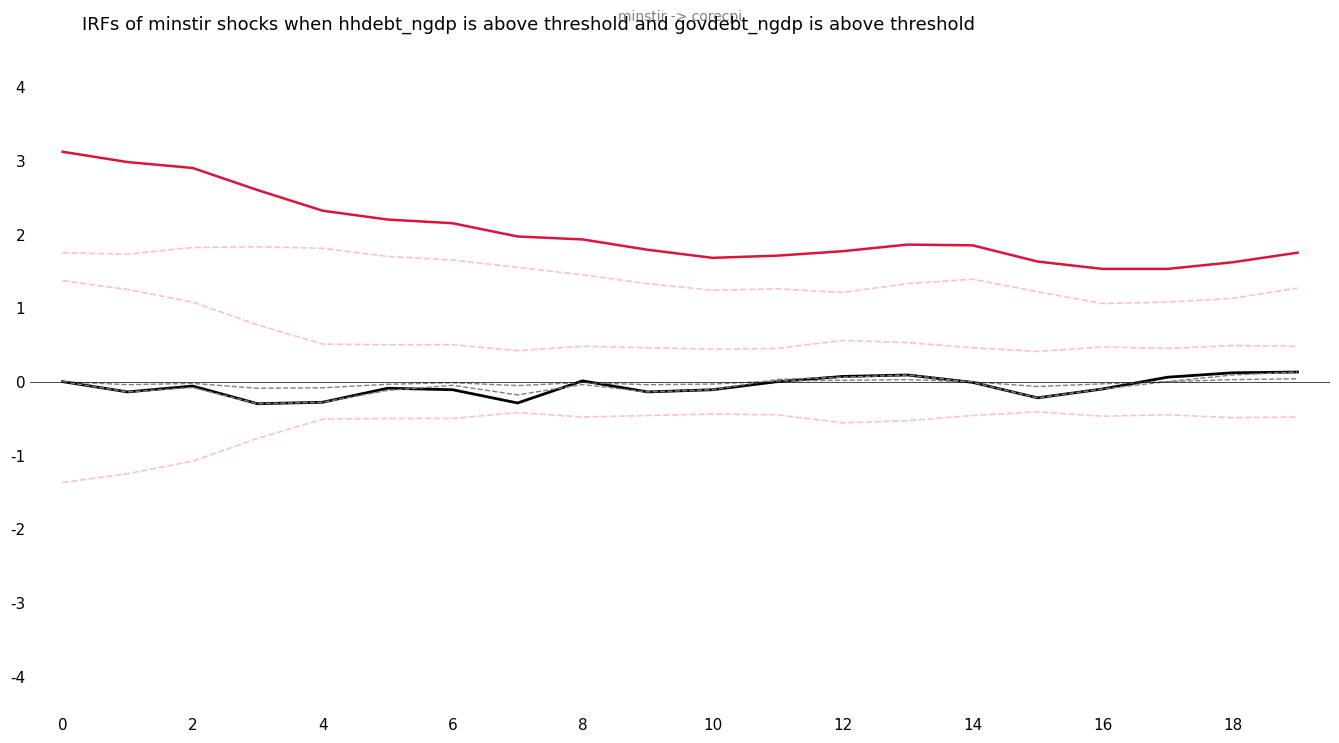

How many lines are shown in the chart?

7